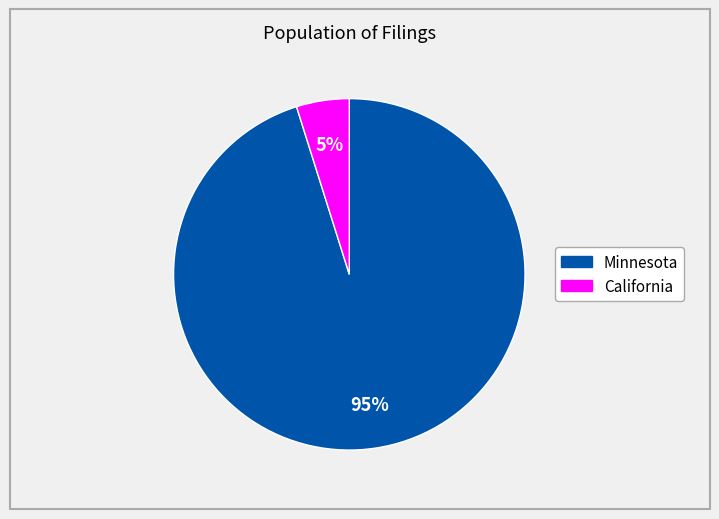

How many slices are in this pie chart?

2